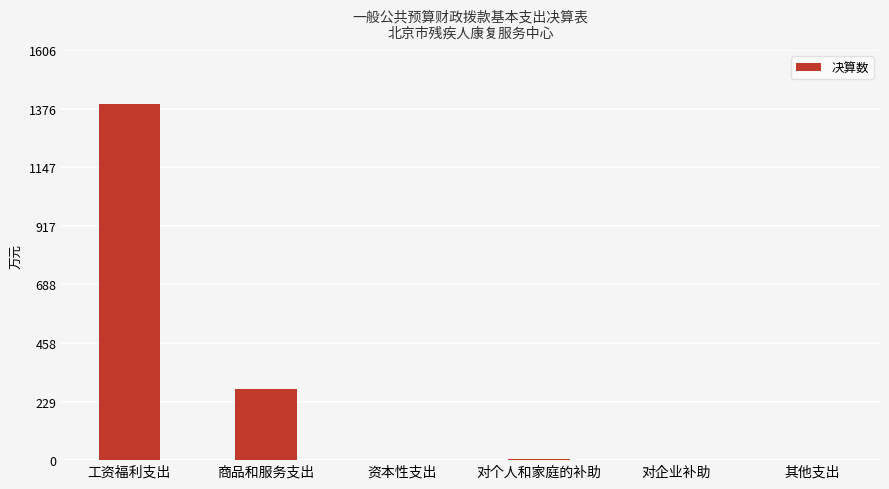

At which label is the value closest to 698?

商品和服务支出